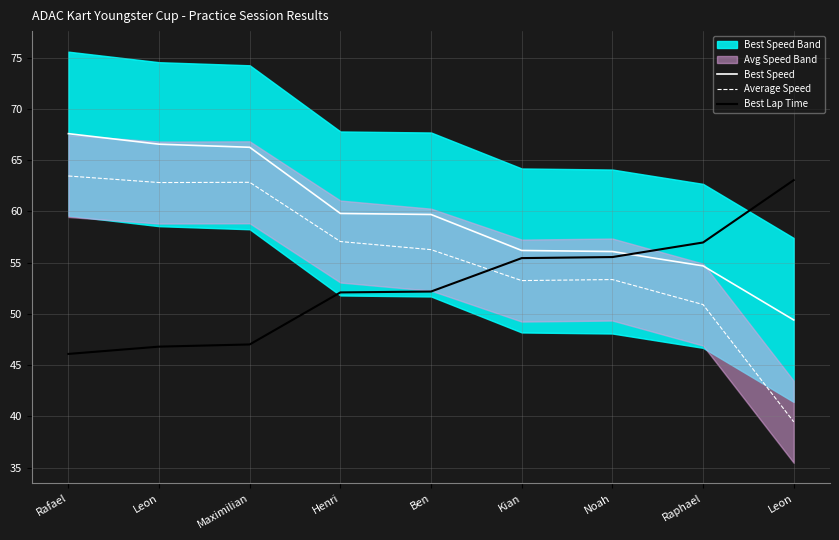

How many lines are shown in the chart?

3